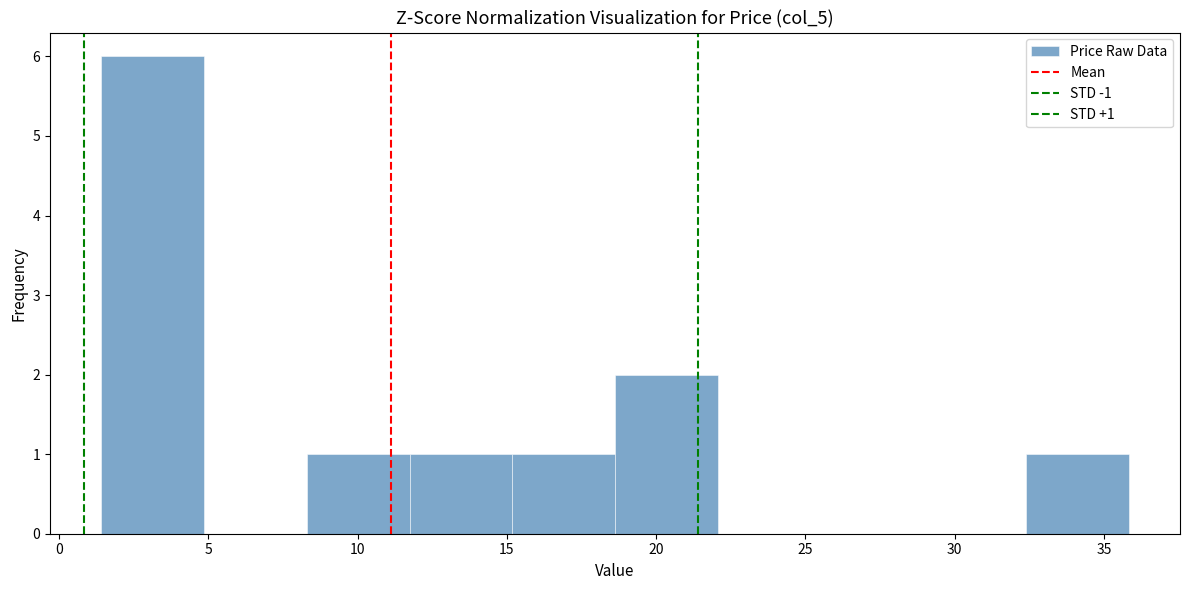

Over which range of the x-axis is the bar tallest?

1.5 to 5.0